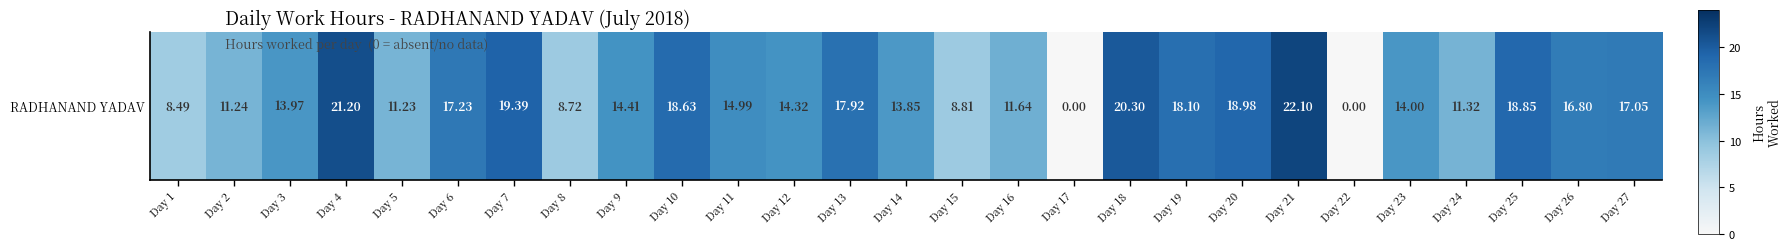

True or false: the data shows 3.3 at Day 1.

False